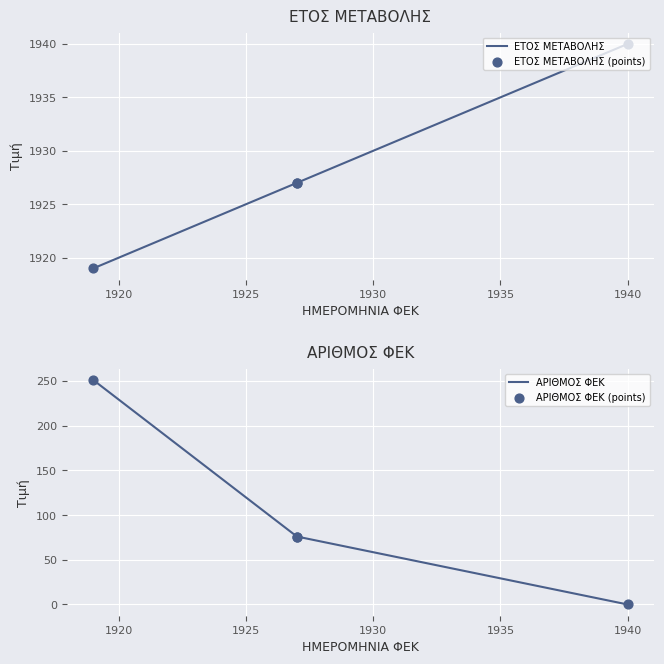

Which series has the largest total across all categories?

ΕΤΟΣ ΜΕΤΑΒΟΛΗΣ